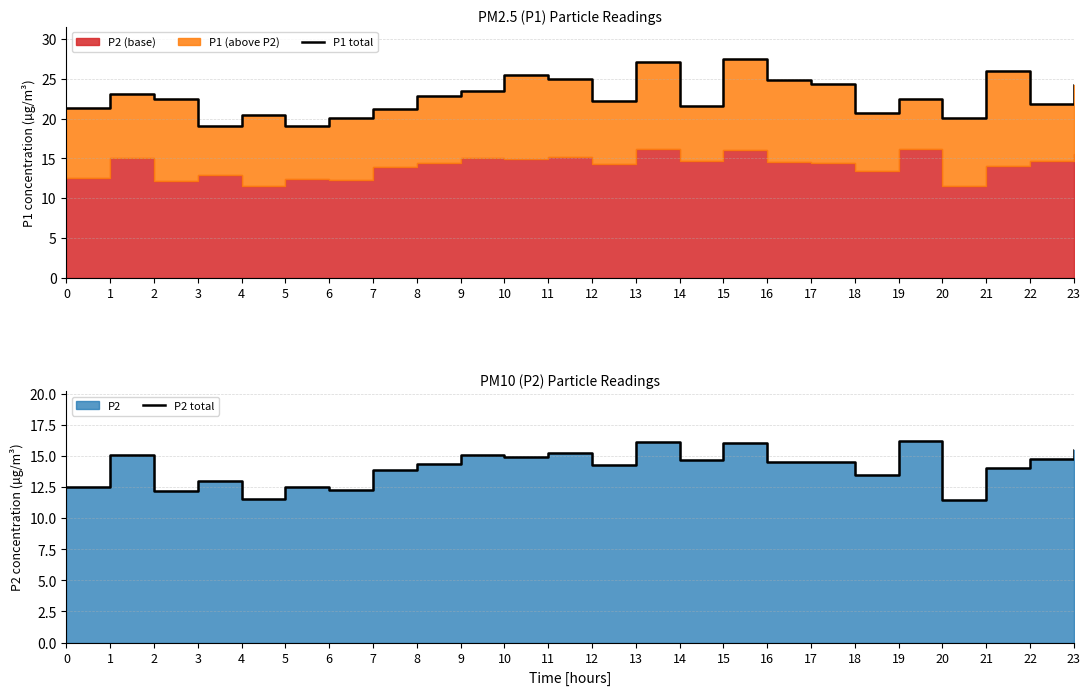

In P1 total, how many points are lower than both neighbors (excluding endpoints)?

7